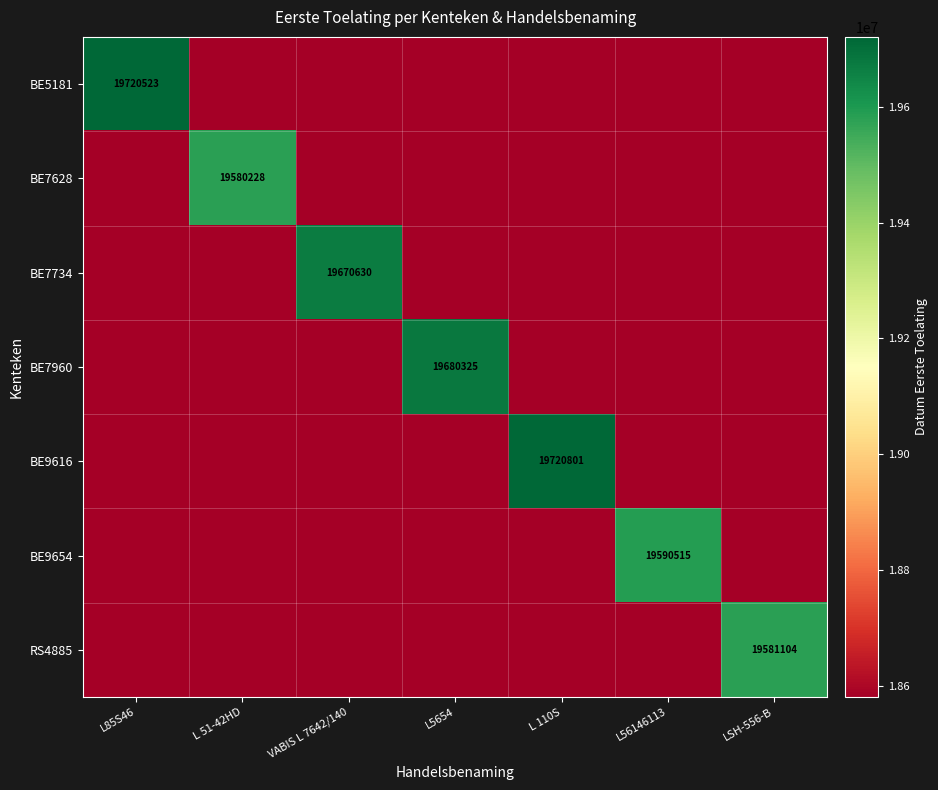

Is it true that RS4885 equals 19581104 at LSH-556-B?

True